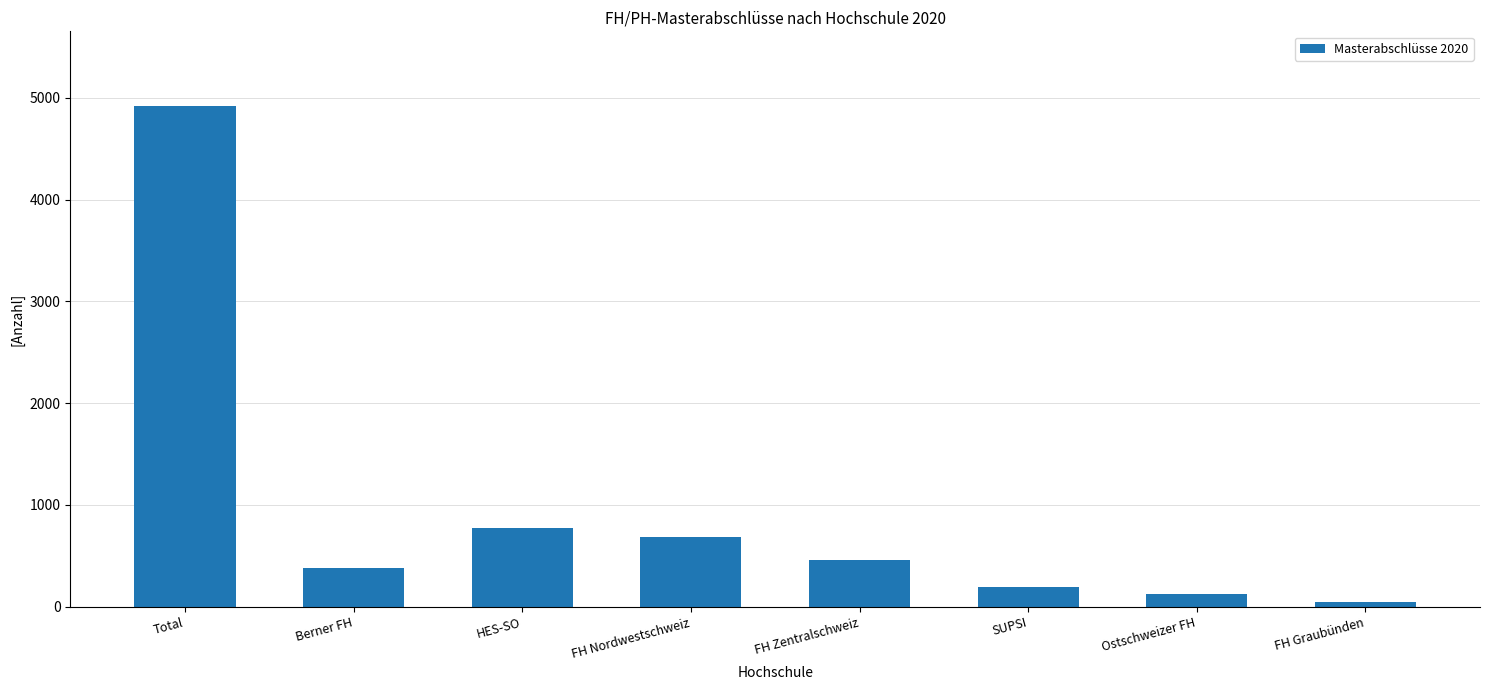

The value at Ostschweizer FH is 129. True or false?

True